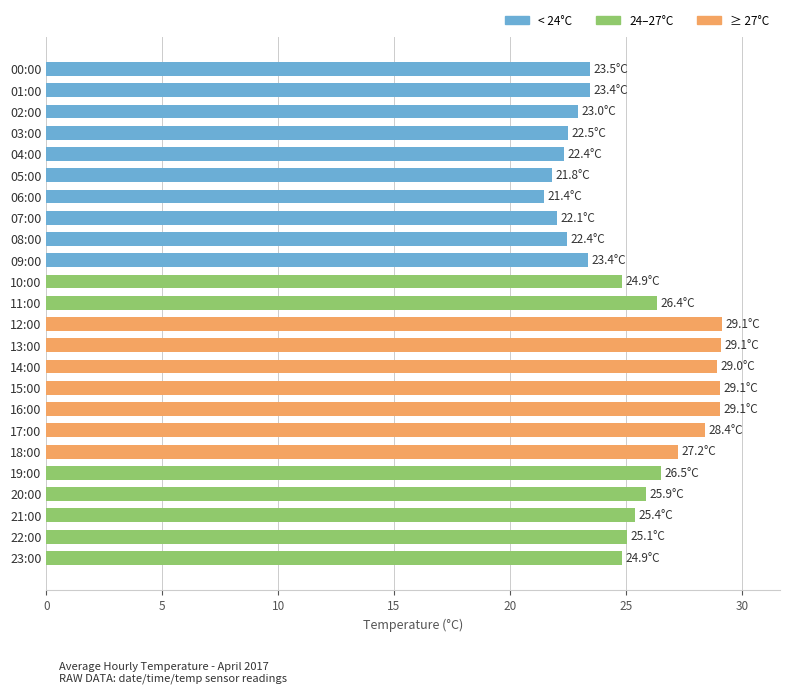

Approximately how many times larger is the value at 18:00 compared to 00:00?

1.2